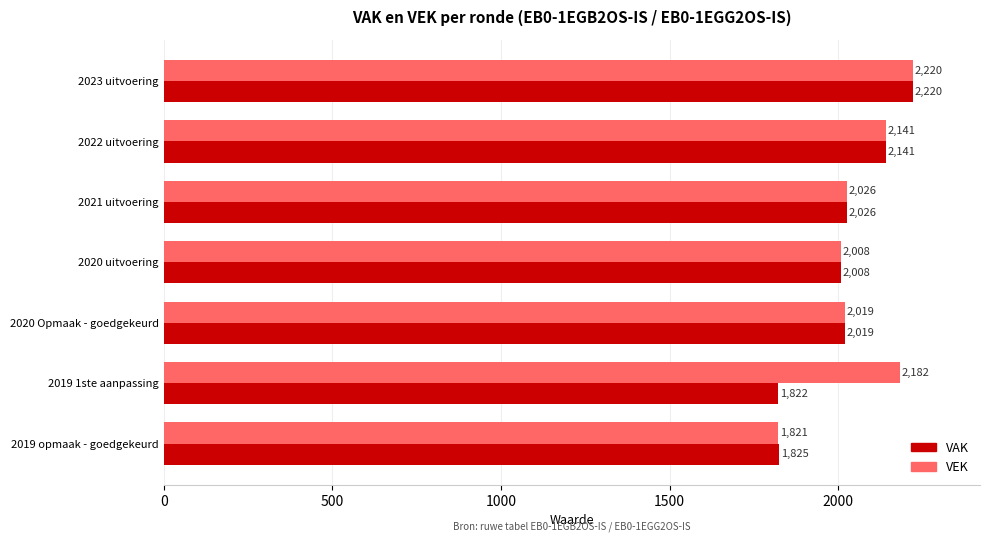

At which label does VAK reach its minimum?

2019 1ste aanpassing